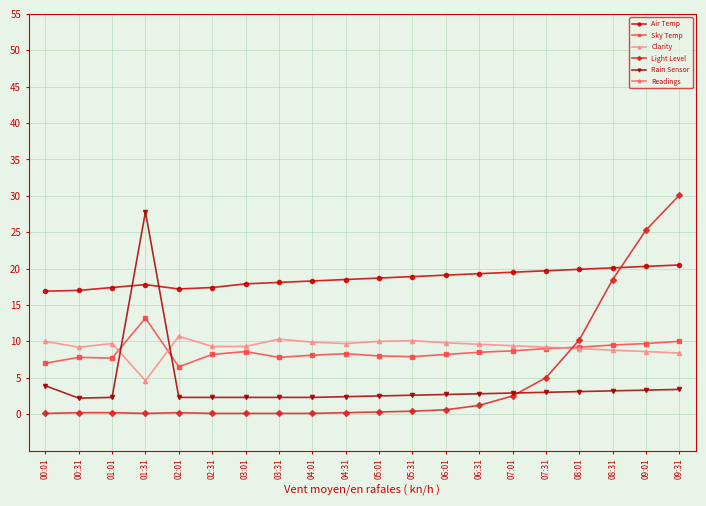

How many interior local peaks does the Sky Temp series have?

4